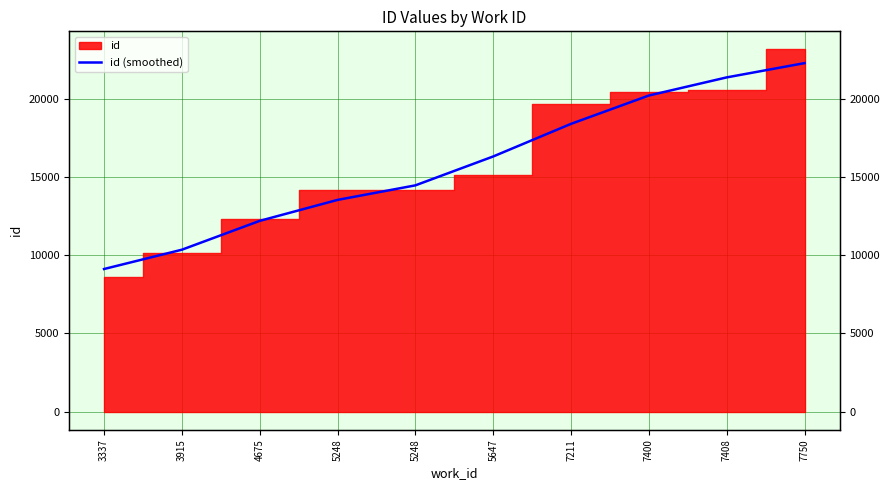

True or false: the data shows 4807 at 3337.

False